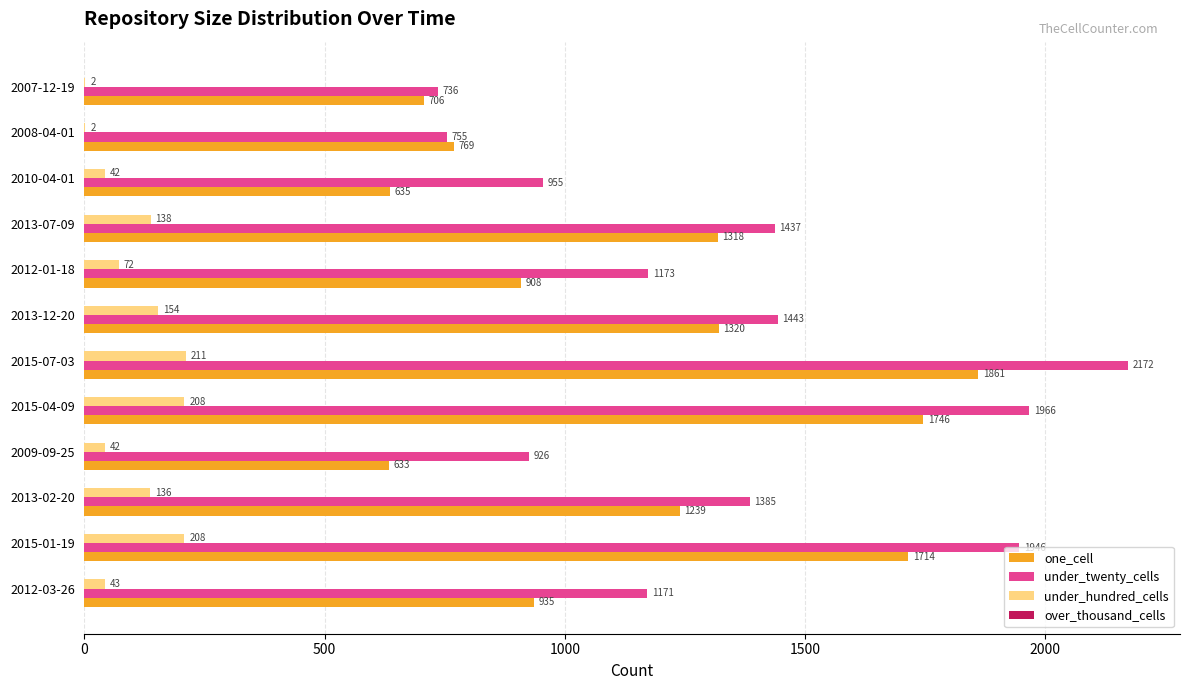

At which category does the chart reach its peak across all series?

2015-07-03